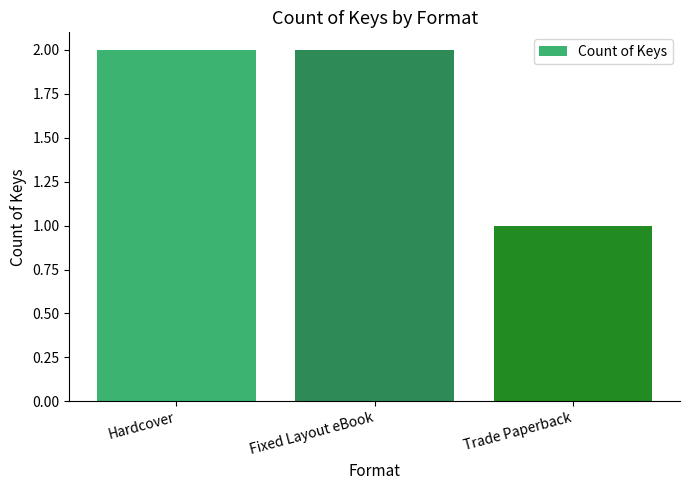

What is the difference between the maximum and minimum values?

1